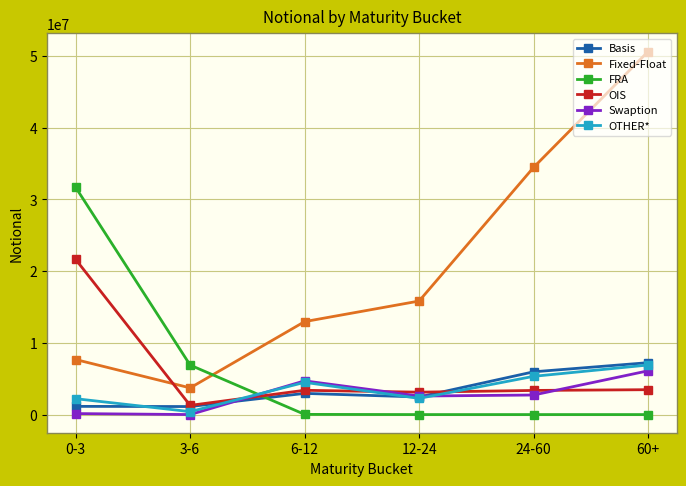

At which label does OIS reach its minimum?

3-6